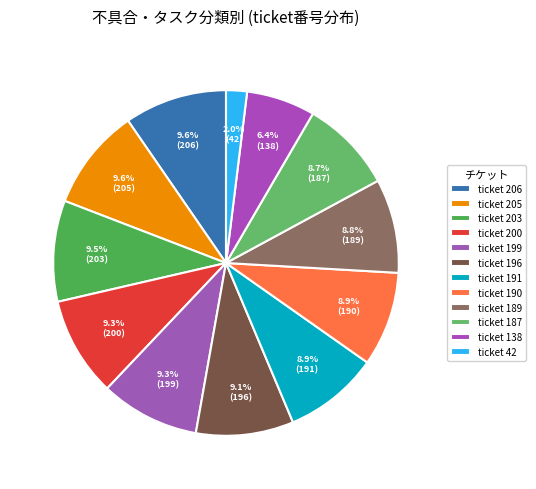

Count the number of slices in the pie.

12